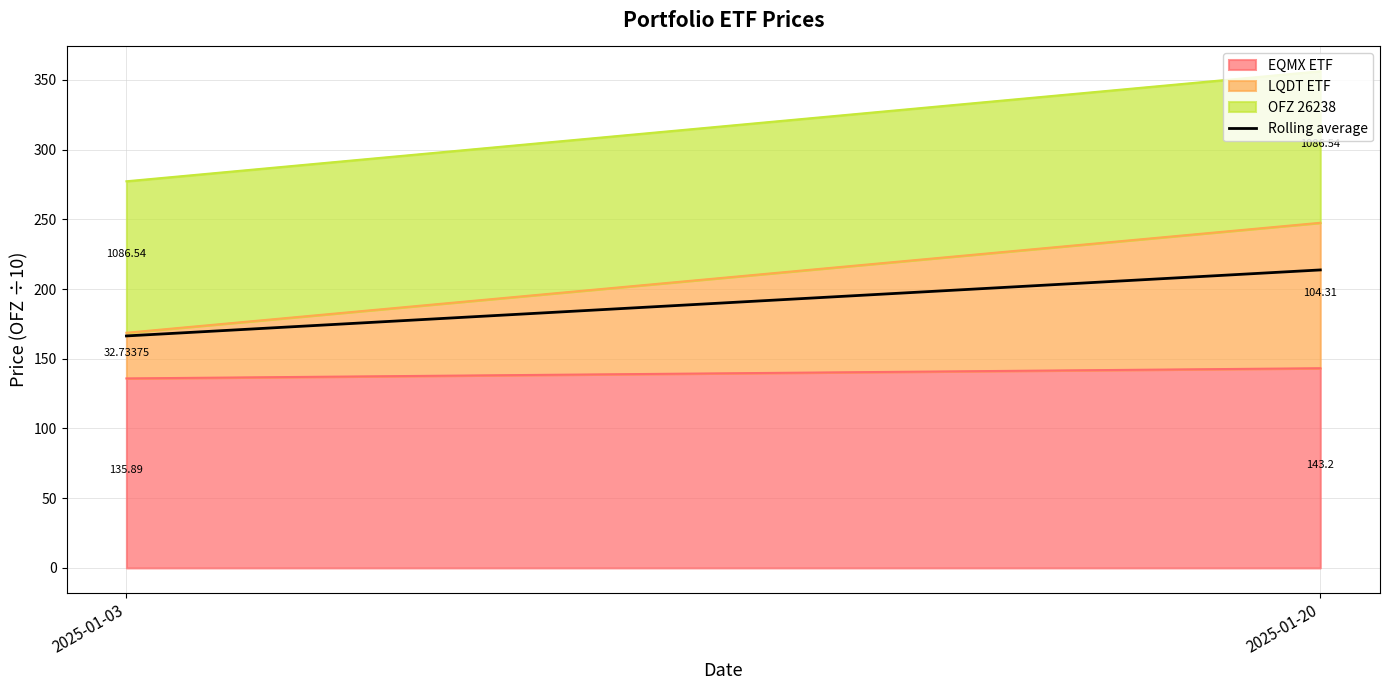

How many values in the EQMX ETF series are below 143?

1